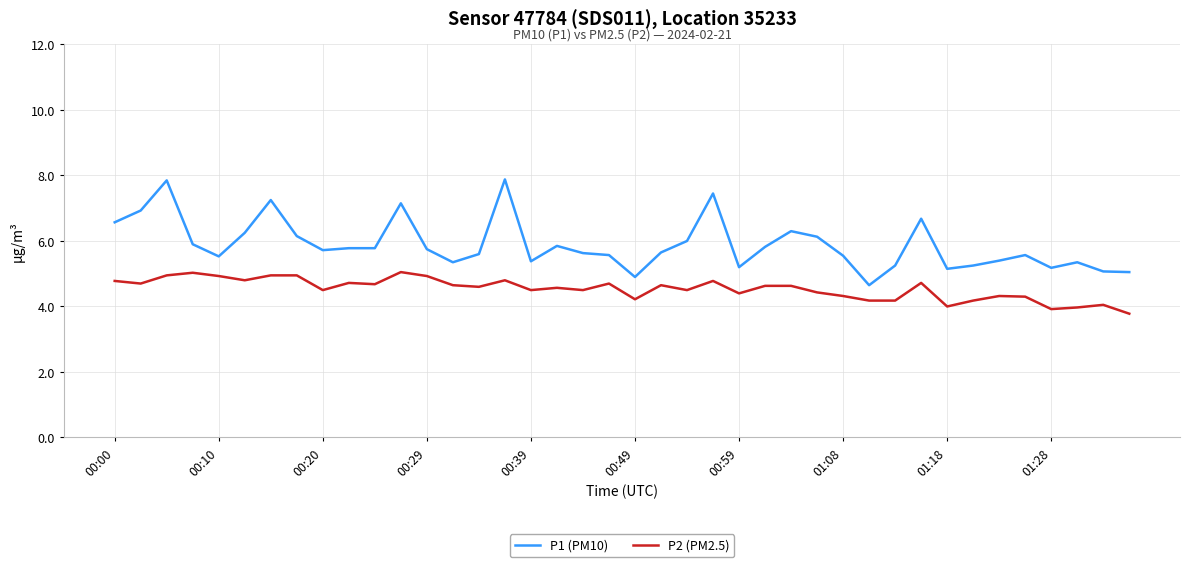

True or false: P1 (PM10) and P2 (PM2.5) intersect in this chart.

False